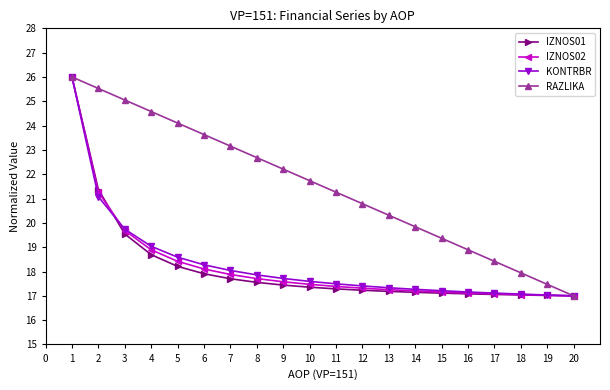

True or false: RAZLIKA has more than 0 interior local peaks.

False